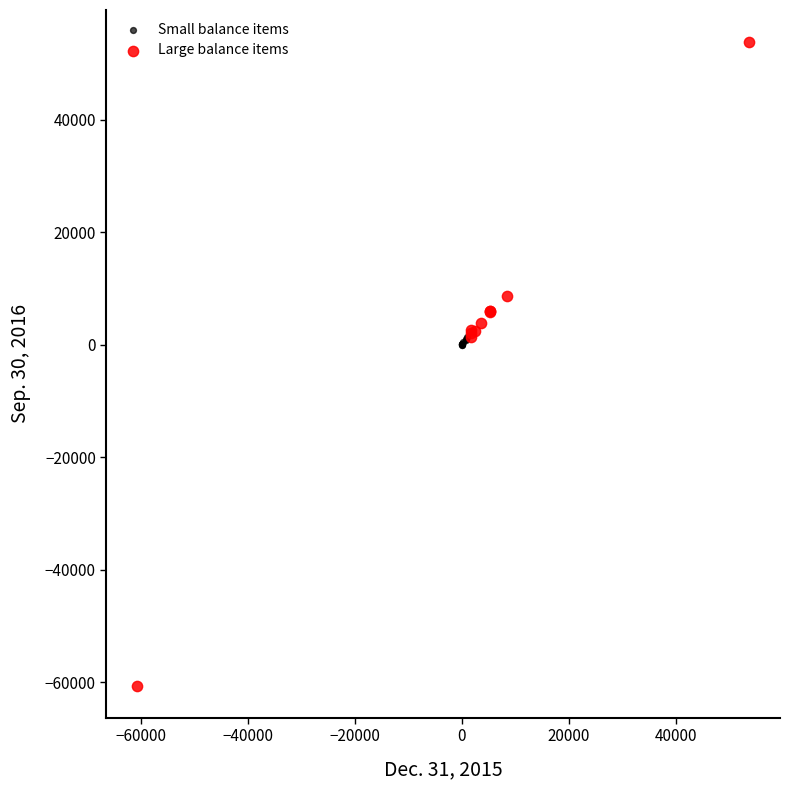

Which series contains the lowest Y value?

Large balance items